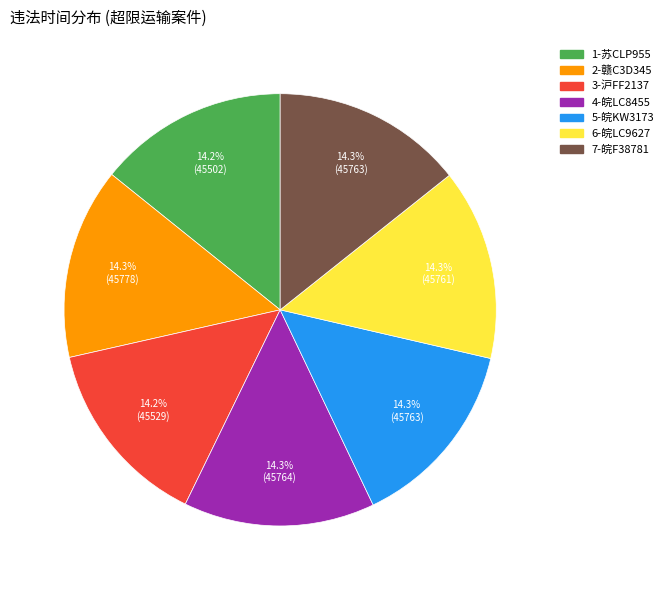

How much of the chart is everything except 5-皖KW3173?

85.7%